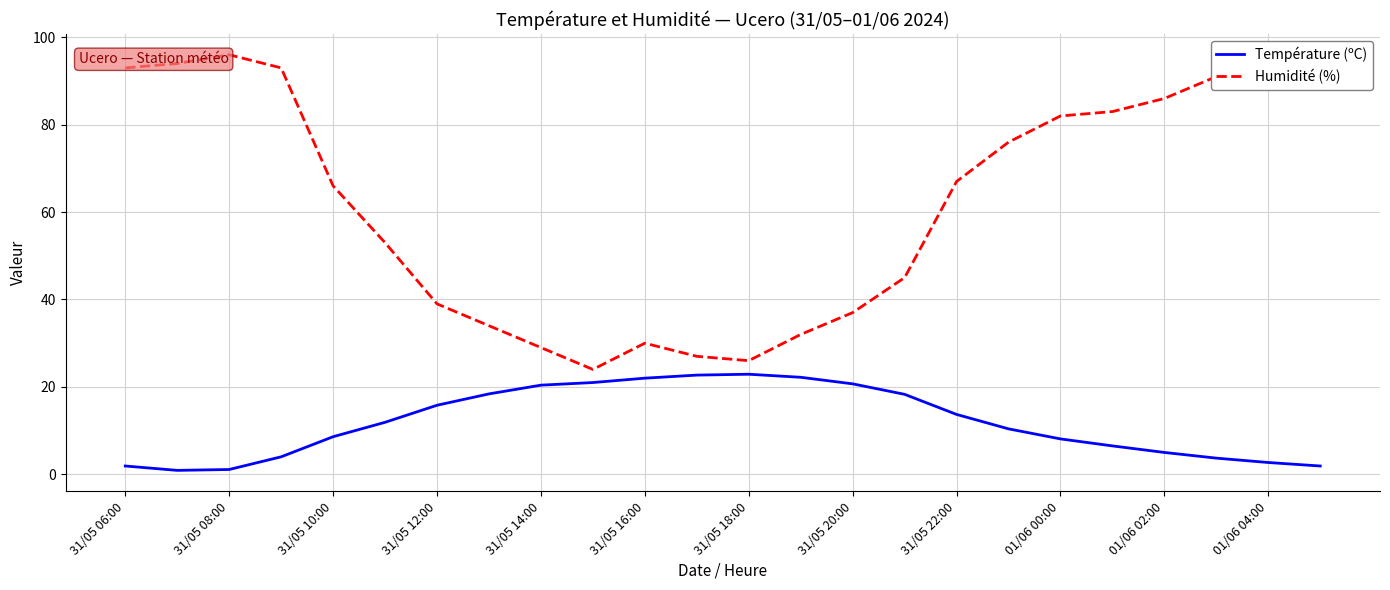

List the series in order of their overall mean, highest first.

Humidité (%), Température (ºC)